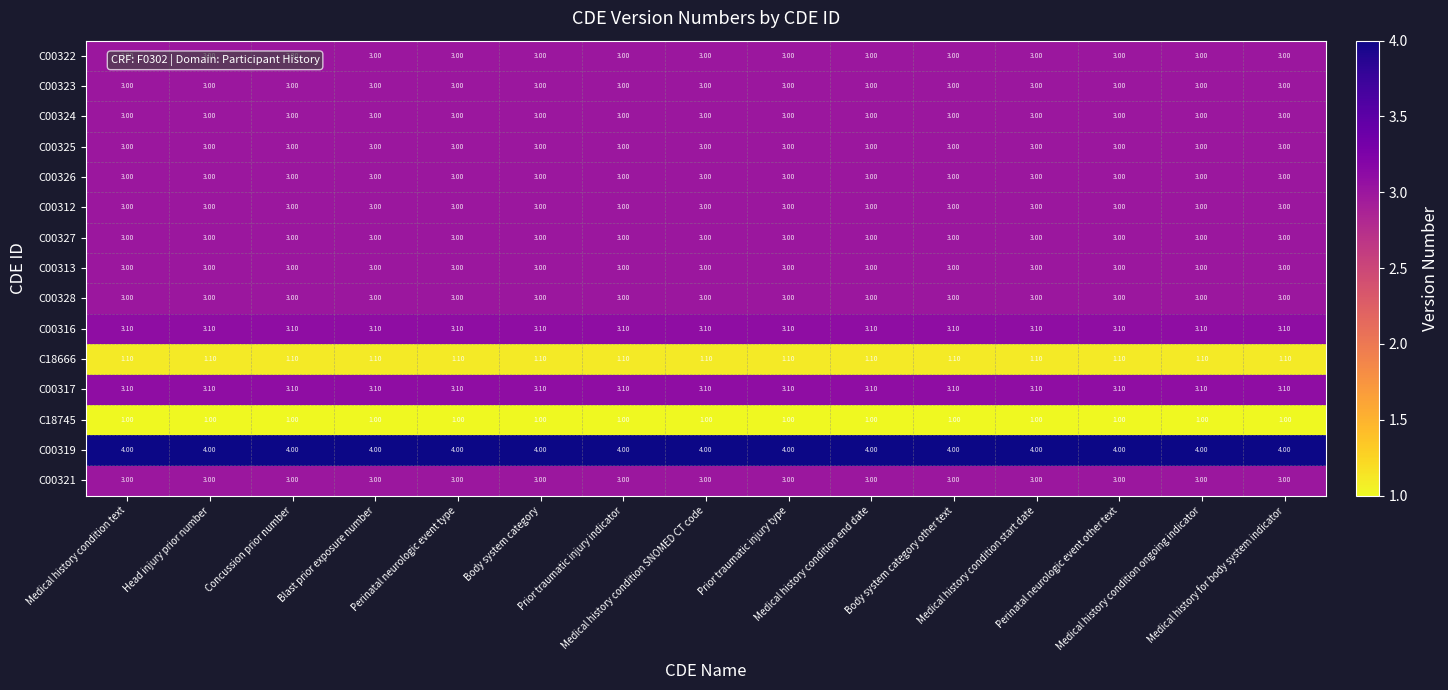

Which series has the largest total across all categories?

C00319